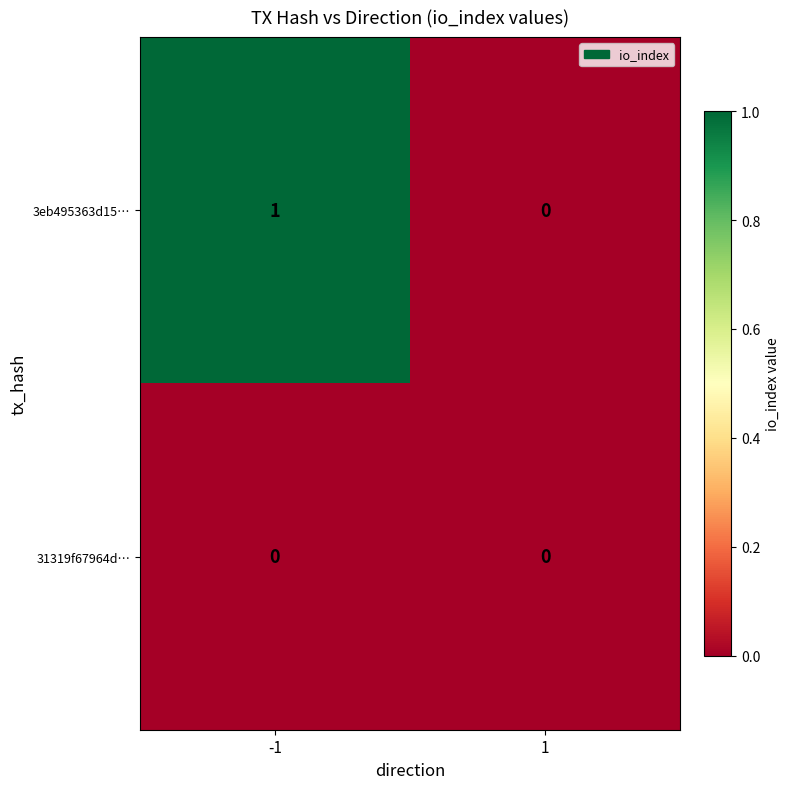

Which series has the widest spread of values?

3eb495363d15…